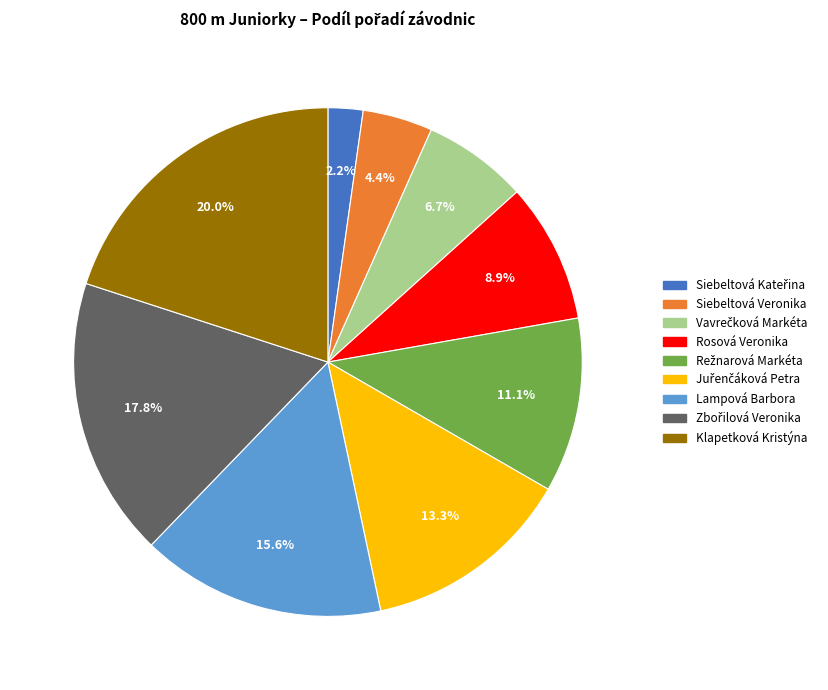

Is there a majority slice in this chart?

No